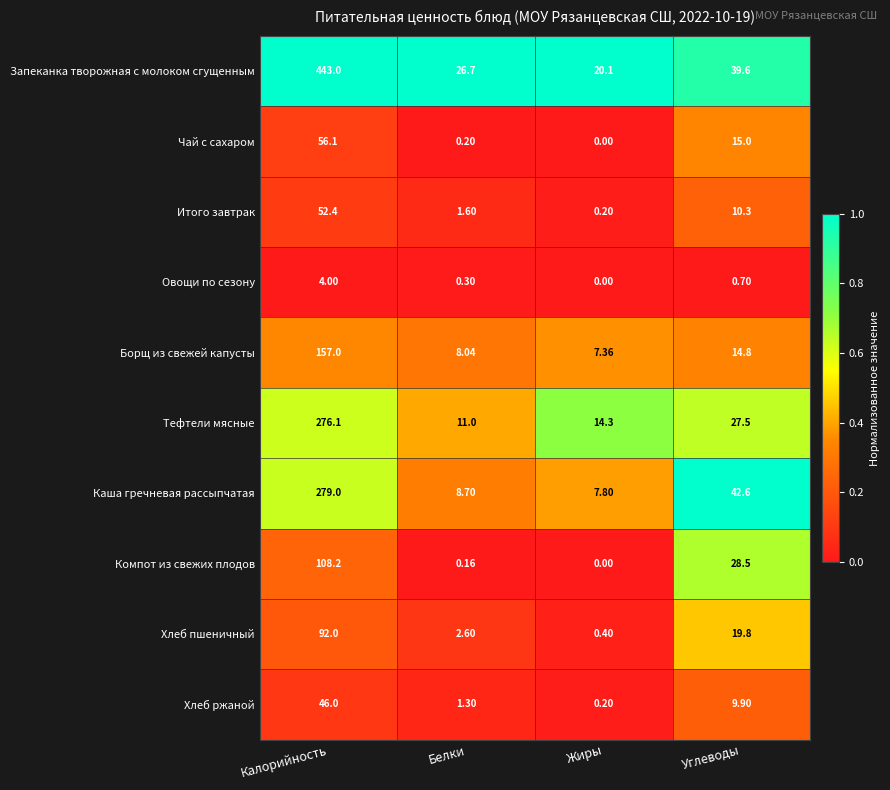

Where is Итого завтрак nearest to the value 26?

Углеводы